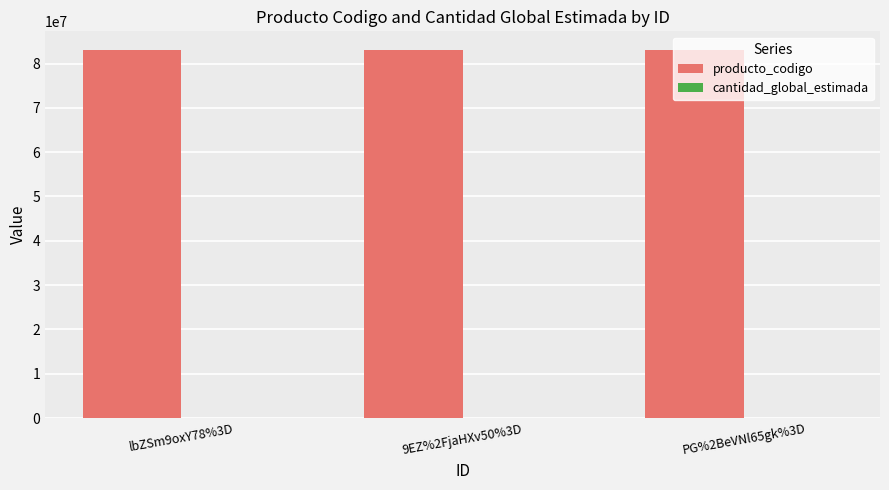

Which series has the largest total across all categories?

producto_codigo